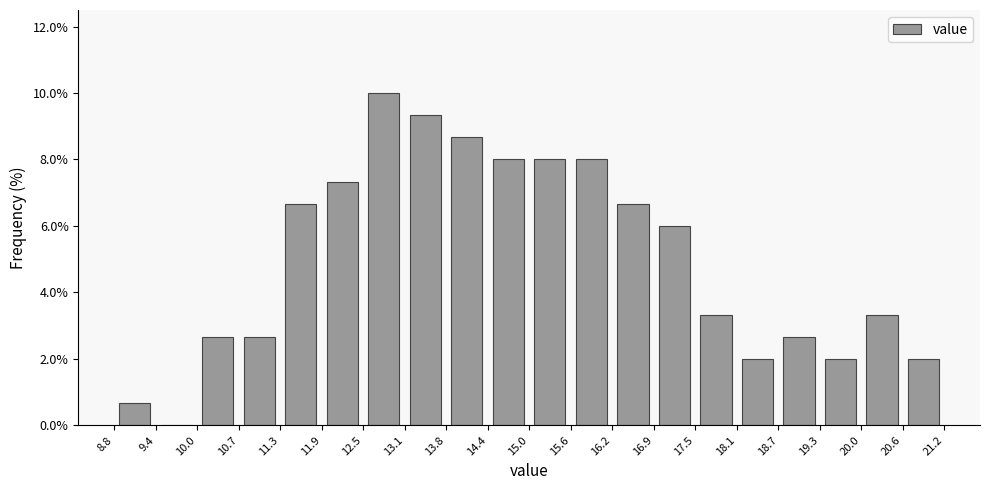

Reading left to right, list every bar in this chart as the range it spans on the x-axis followed by its height. The values are not printed on the chart, so give them approximately, as read against the axis.

8.8 to 9.4: 0.6
9.4 to 10.0: 0
10.0 to 10.7: 2.6
10.7 to 11.3: 2.6
11.3 to 11.9: 6.6
11.9 to 12.5: 7.4
12.5 to 13.1: 10.0
13.1 to 13.8: 9.4
13.8 to 14.4: 8.6
14.4 to 15.0: 8.0
15.0 to 15.6: 8.0
15.6 to 16.2: 8.0
16.2 to 16.9: 6.6
16.9 to 17.5: 6.0
17.5 to 18.1: 3.4
18.1 to 18.7: 2.0
18.7 to 19.3: 2.6
19.3 to 20.0: 2.0
20.0 to 20.6: 3.4
20.6 to 21.2: 2.0